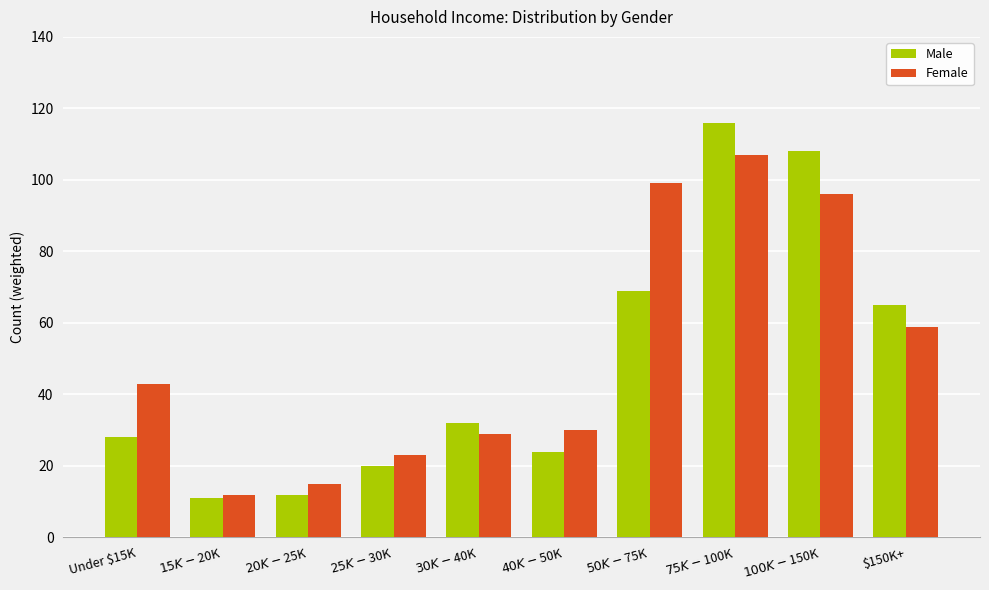

True or false: Female has a value of 15 at $25K-$30K.

False